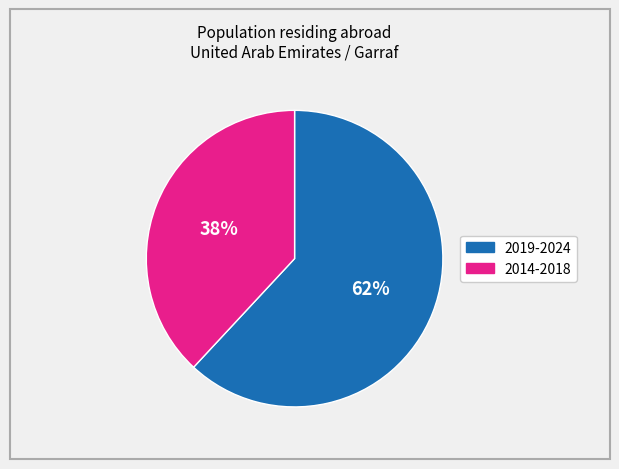

To the nearest percent, what is the difference between the largest and smallest slice percentages?

24%